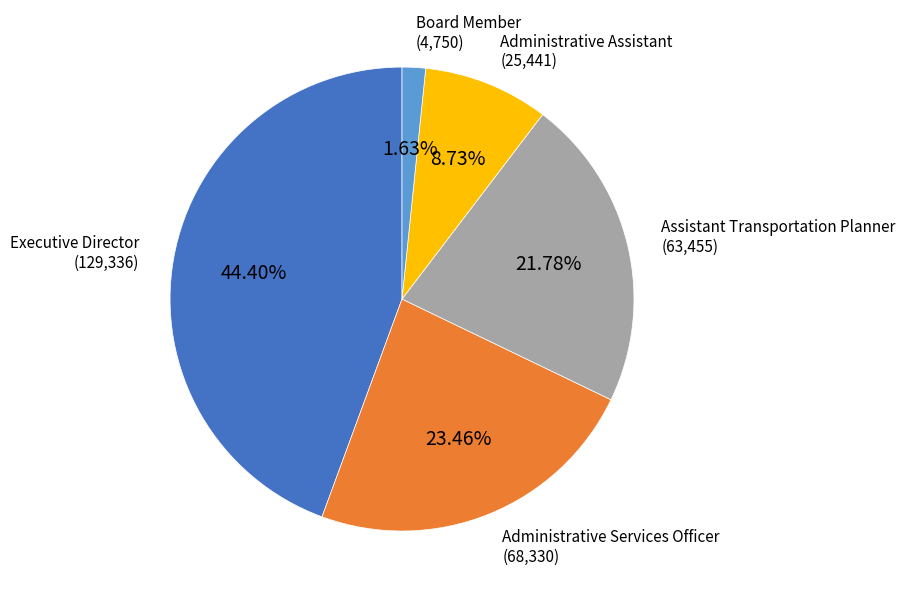

Is there a majority slice in this chart?

No